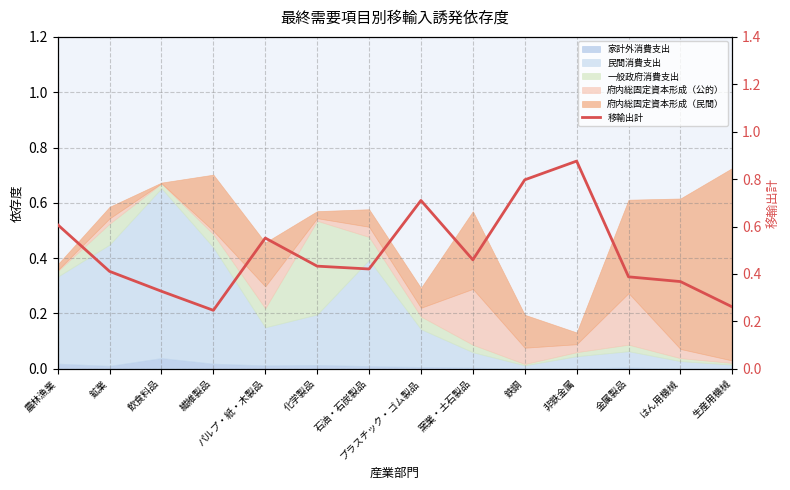

What is the label of the 10th point from the right?

パルプ・紙・木製品